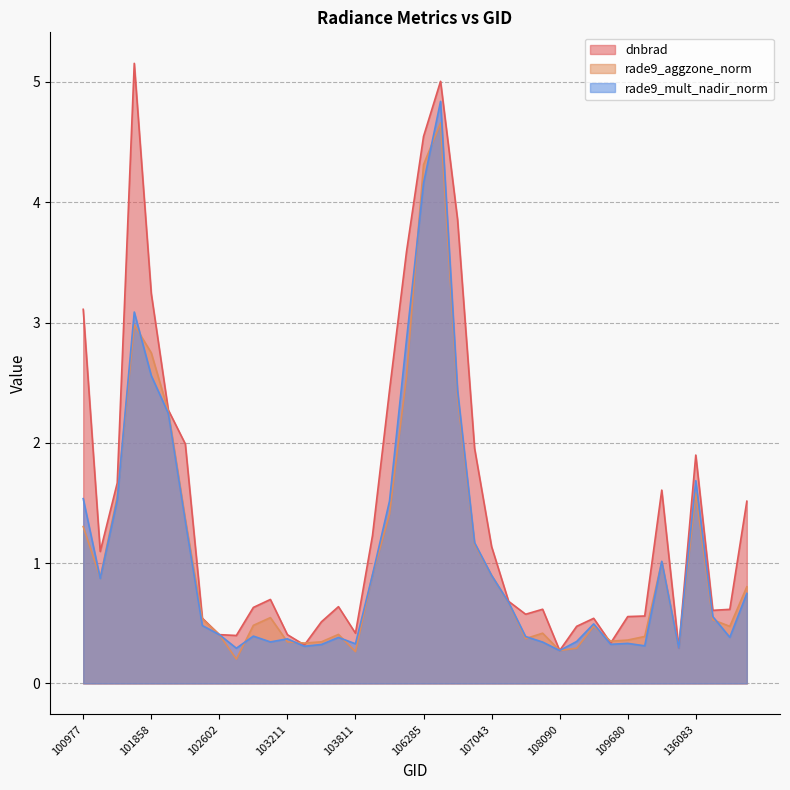

What is the value of the rade9_mult_nadir_norm point at the 35th from the left?

1.0